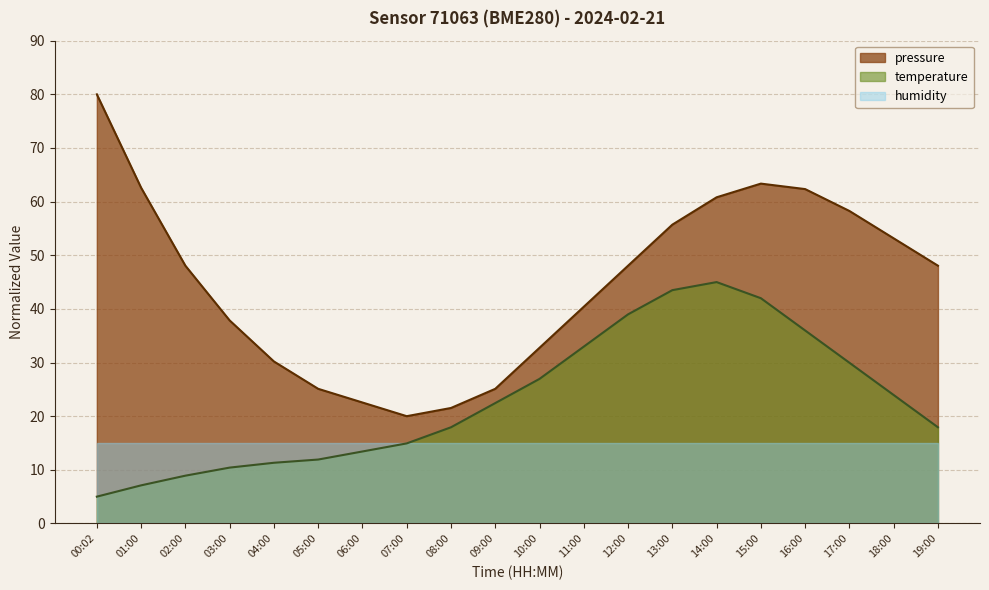

True or false: pressure has more than 1 interior local peaks.

False